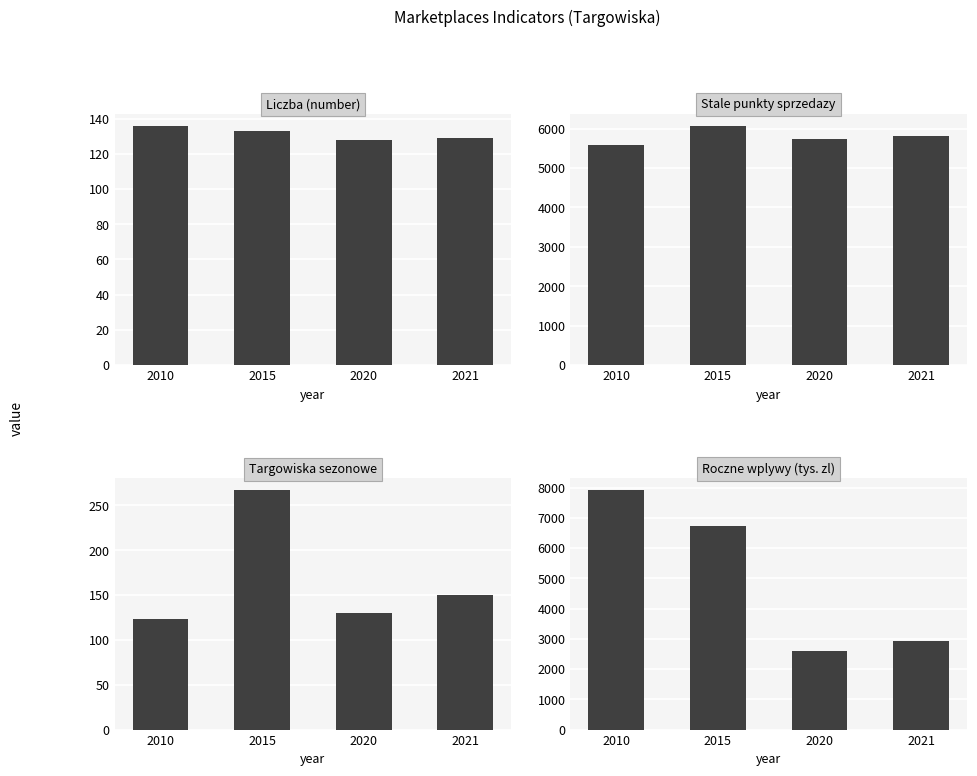

Is the value of Targowiska sezonowe at 2015 greater than the value of Liczba (number) at 2021?

Yes